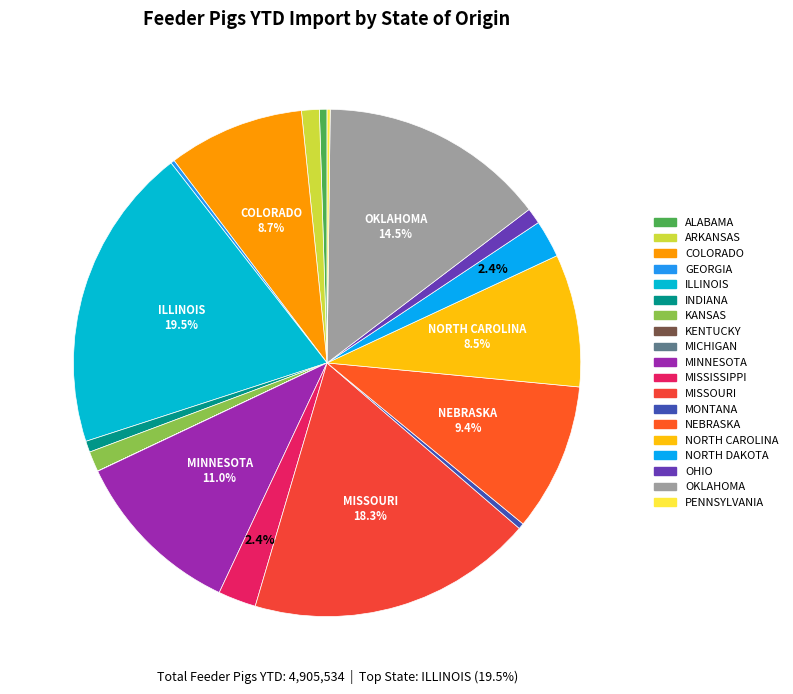

To the nearest percent, what is the average slice percentage?

5%